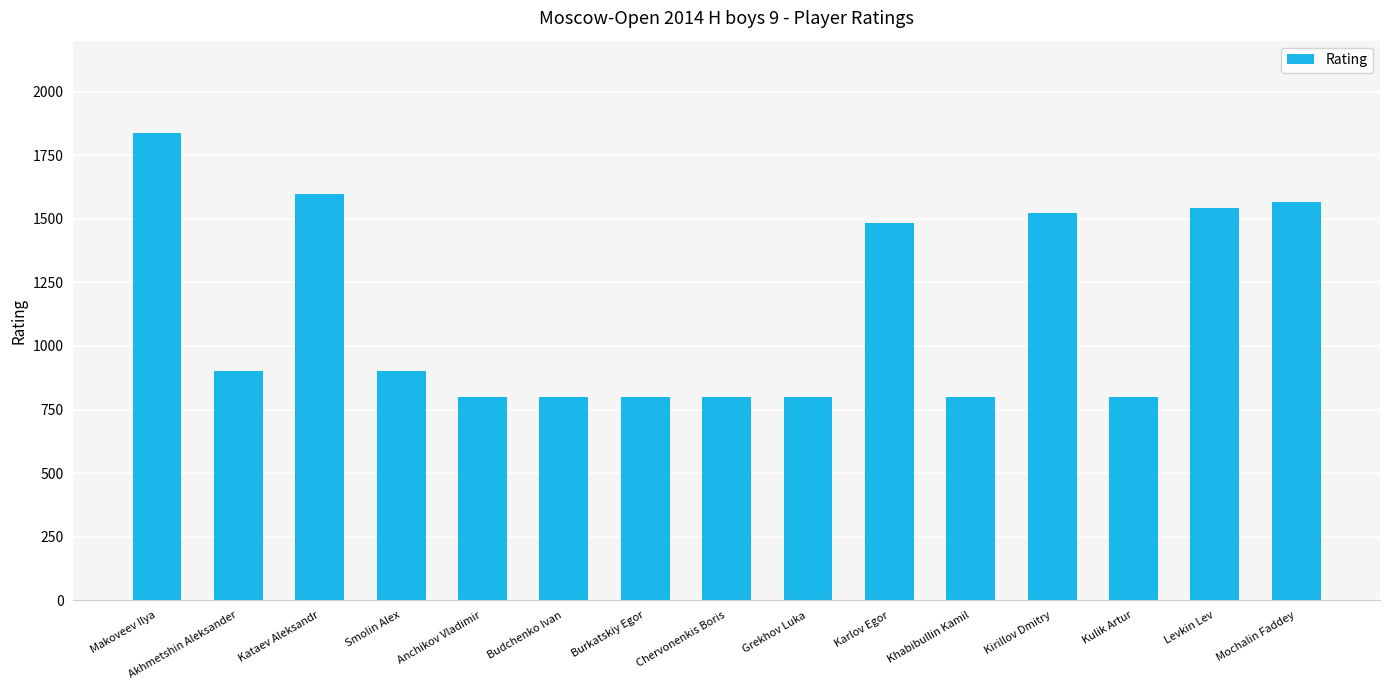

What is the label of the 13th bar from the left?

Kulik Artur